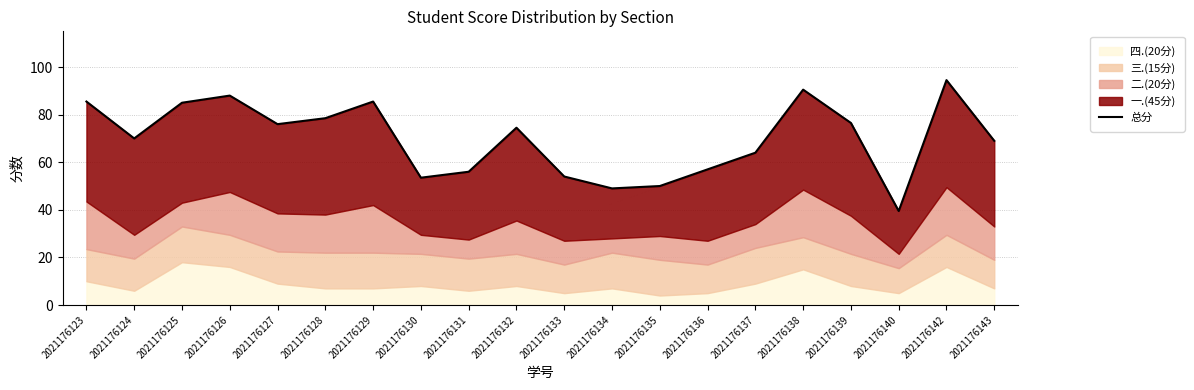

True or false: the data shows 70.0 at 2021176124.

True